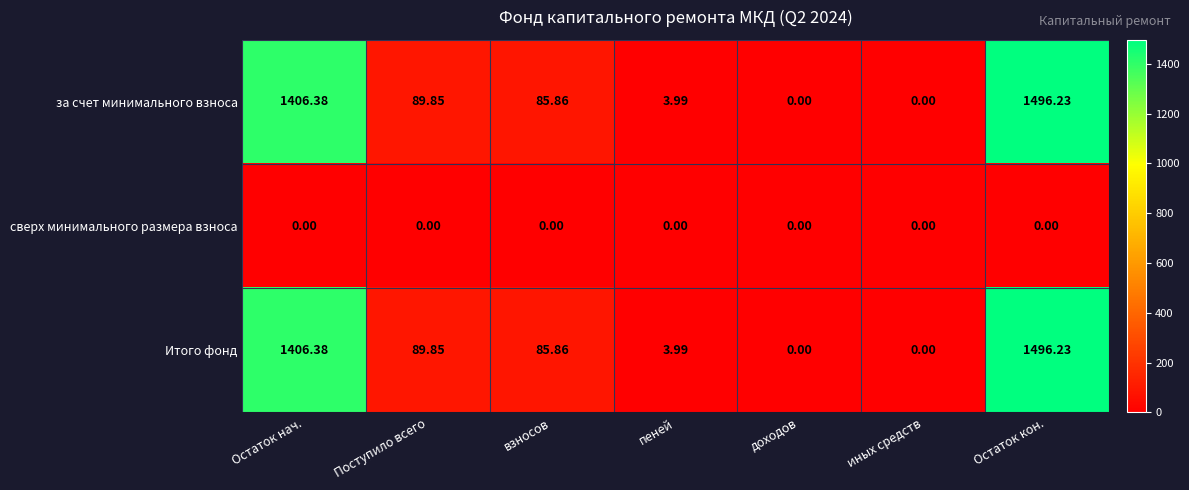

Where is Итого фонд nearest to the value 748?

Поступило всего